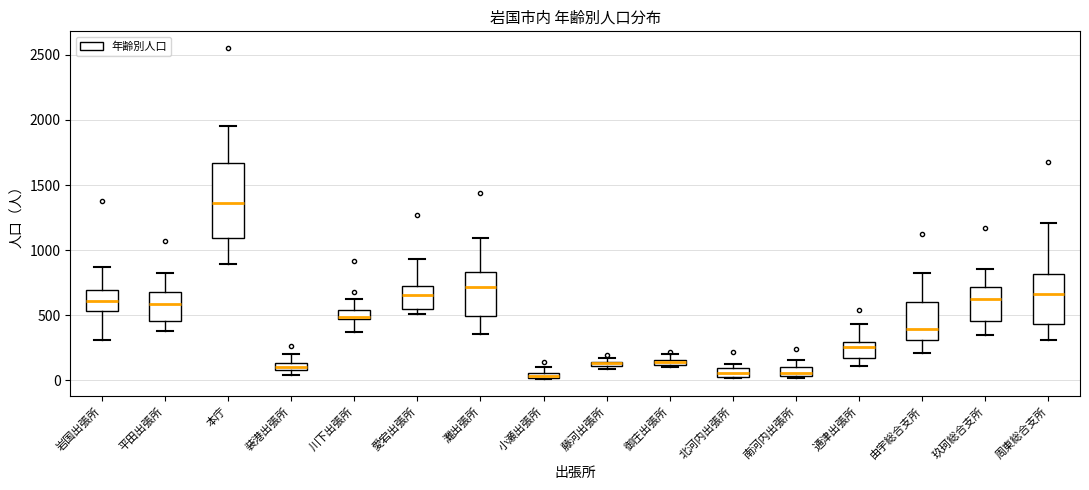

Comparing the boxes themselves (not the whiskers), which one is the tallest?

本庁